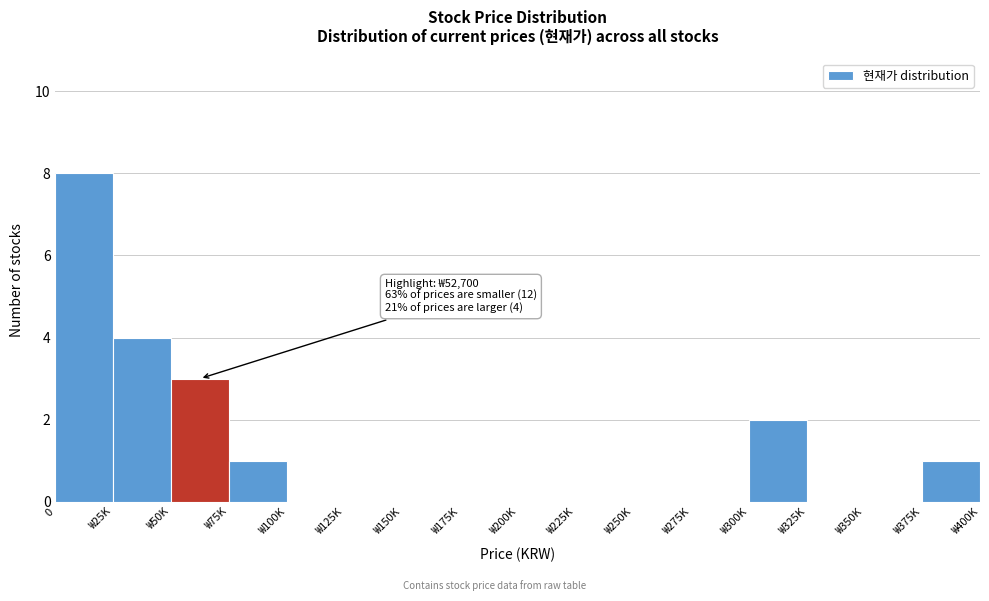

Reading right to left, transcribe all the data shown in this chart.

₩375K=1	₩350K=0	₩325K=0	₩300K=2	₩275K=0	₩250K=0	₩225K=0	₩200K=0	₩175K=0	₩150K=0	₩125K=0	₩100K=0	₩75K=1	₩50K=3	₩25K=4	0=8